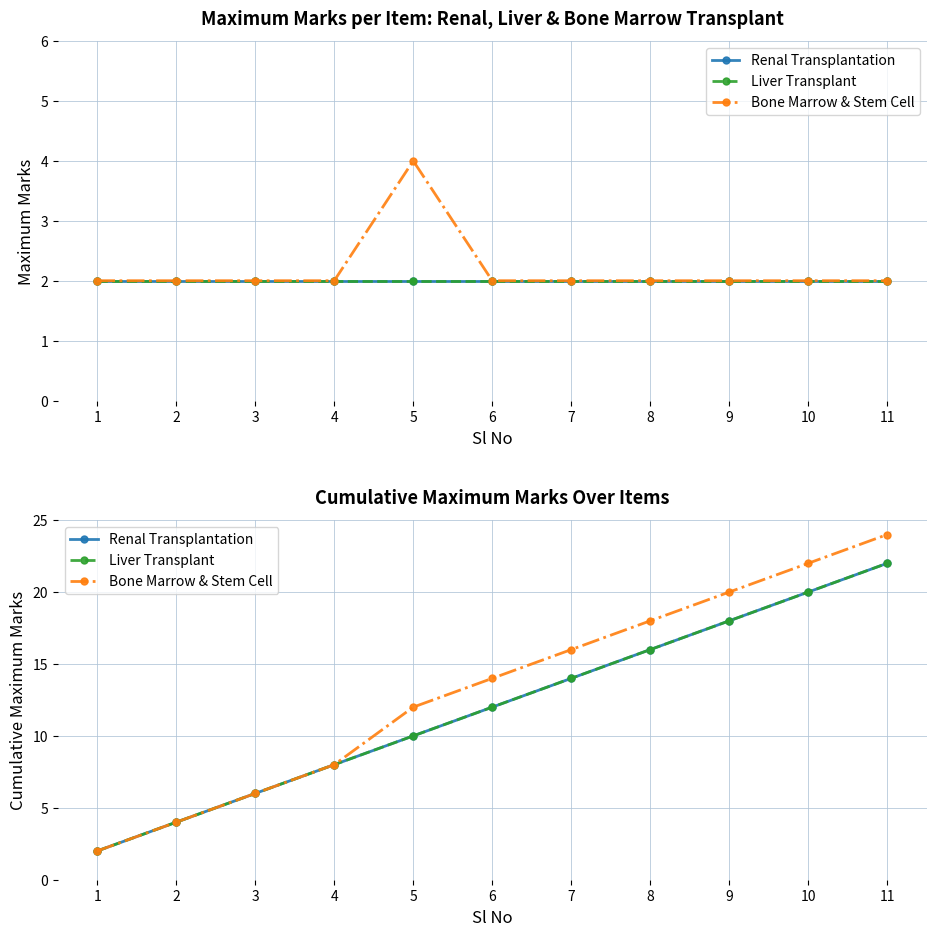

What is the average value of the Liver Transplant series?

12